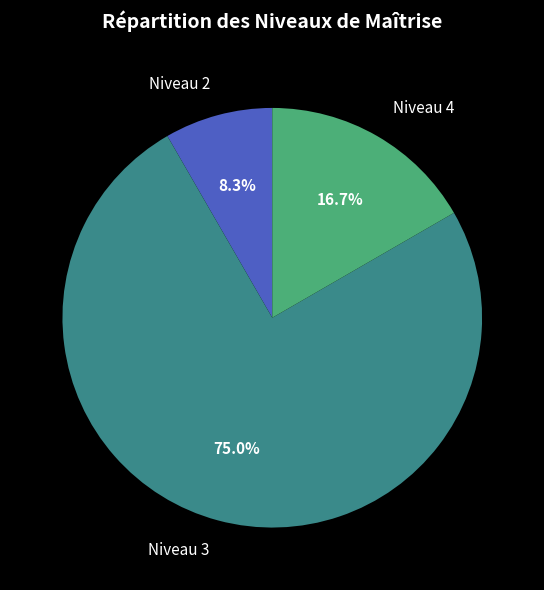

Does any single category account for the majority?

Yes